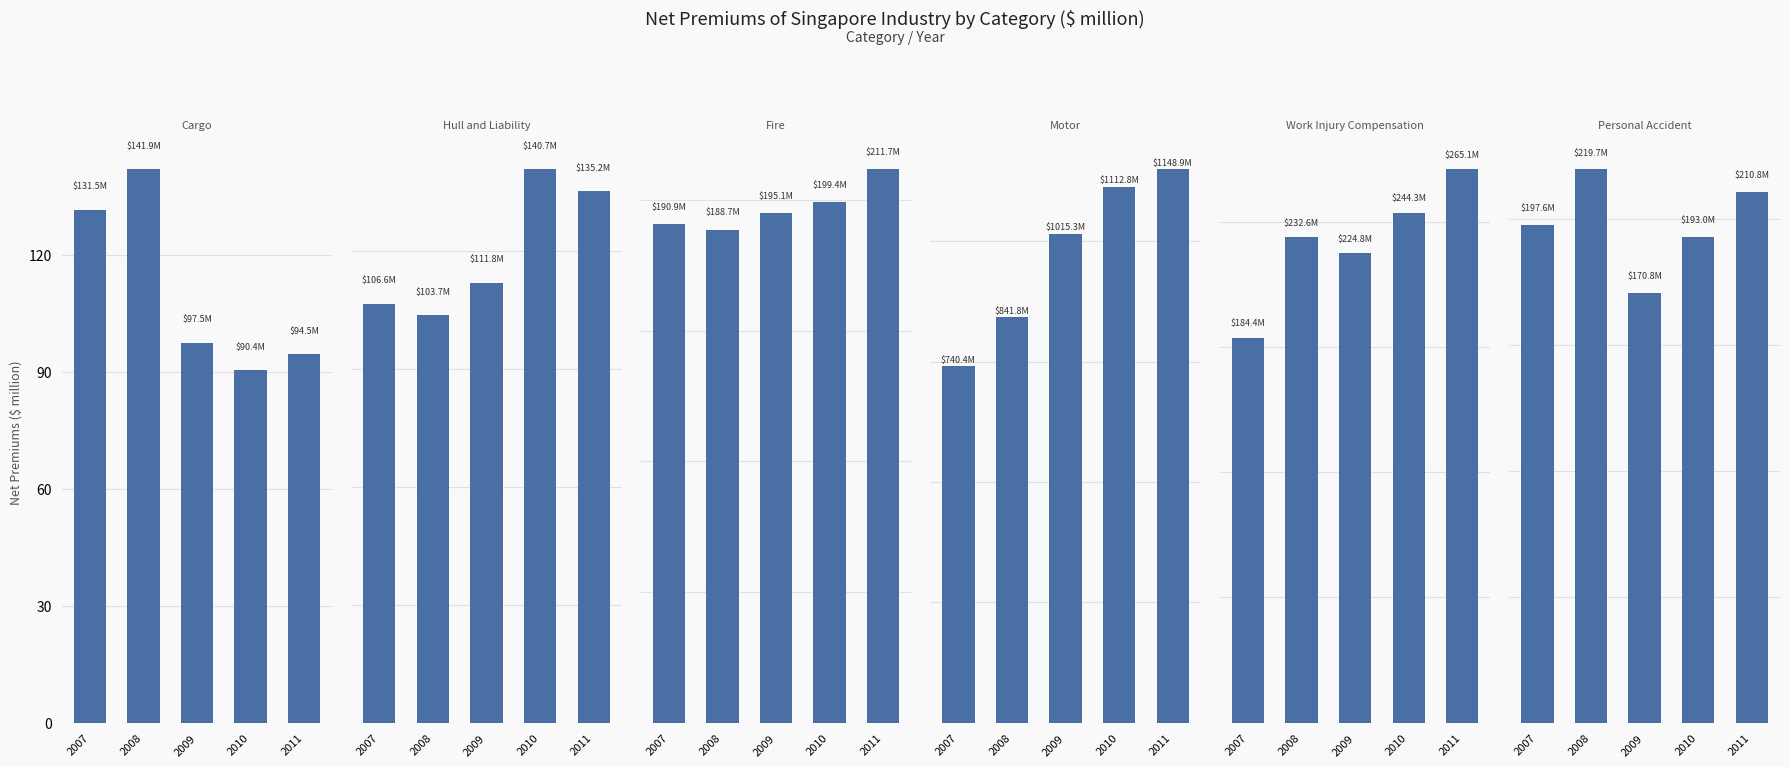

Which series has the largest total across all categories?

Motor